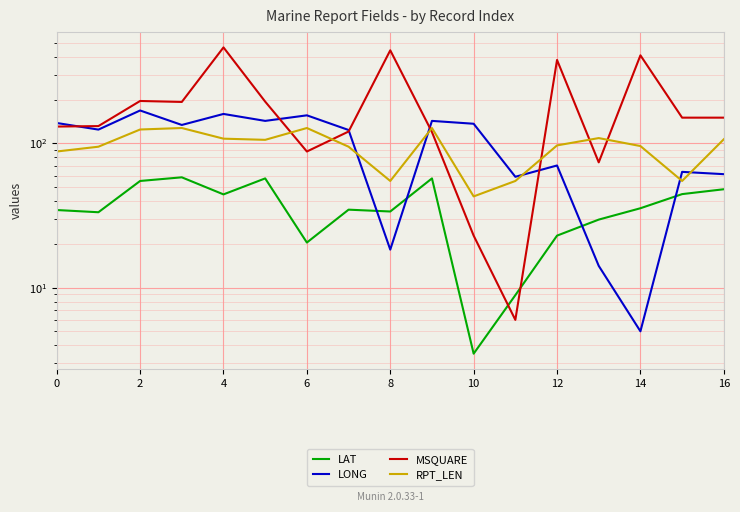

What is the minimum value shown in the chart?

3.5